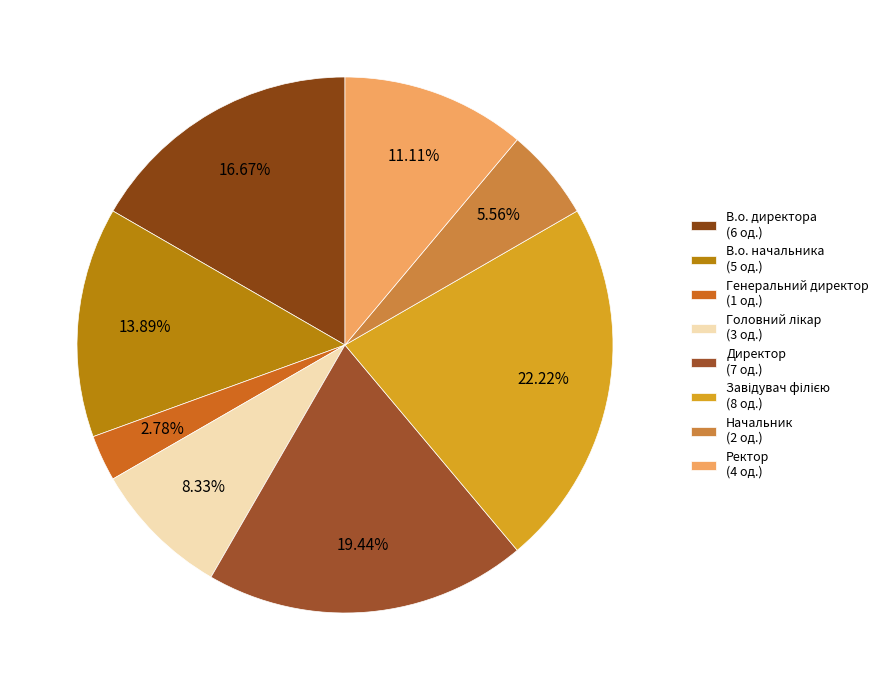

To the nearest percent, what percentage of the pie is В.о. директора?

17%